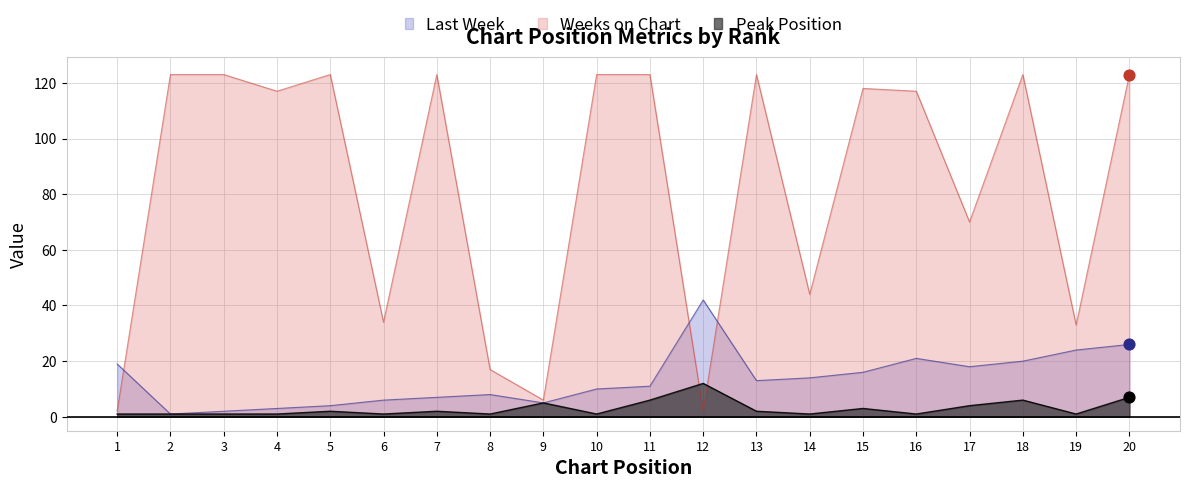

Which series has the largest total across all categories?

Weeks on Chart